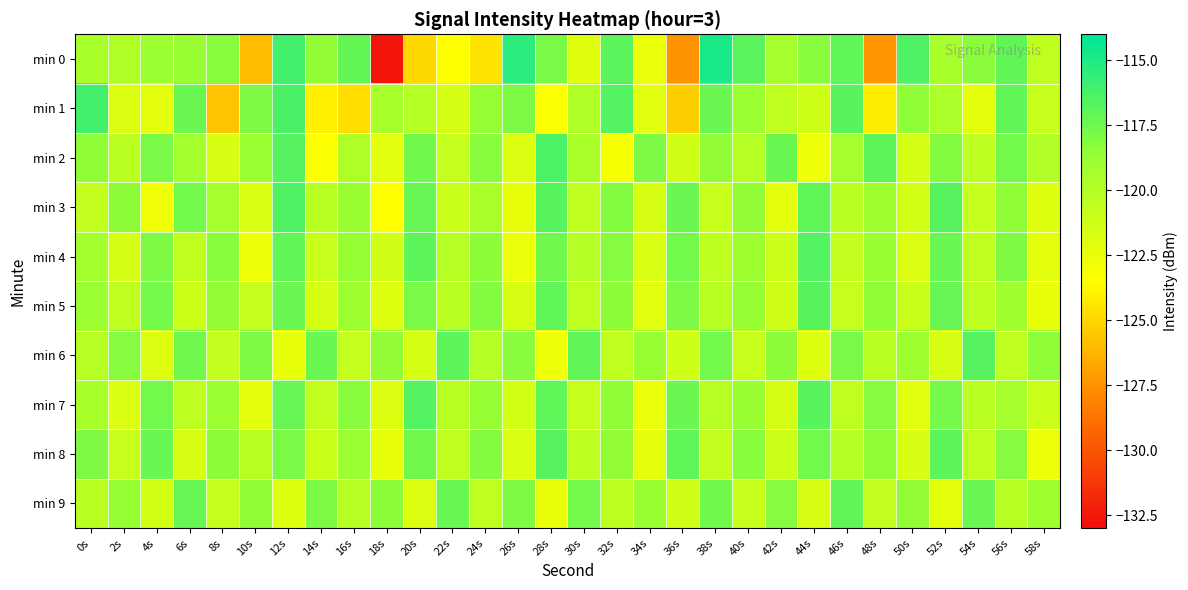

Rank the series by their maximum value, from lowest to highest.

min 9, min 5, min 6, min 8, min 4, min 7, min 3, min 2, min 1, min 0